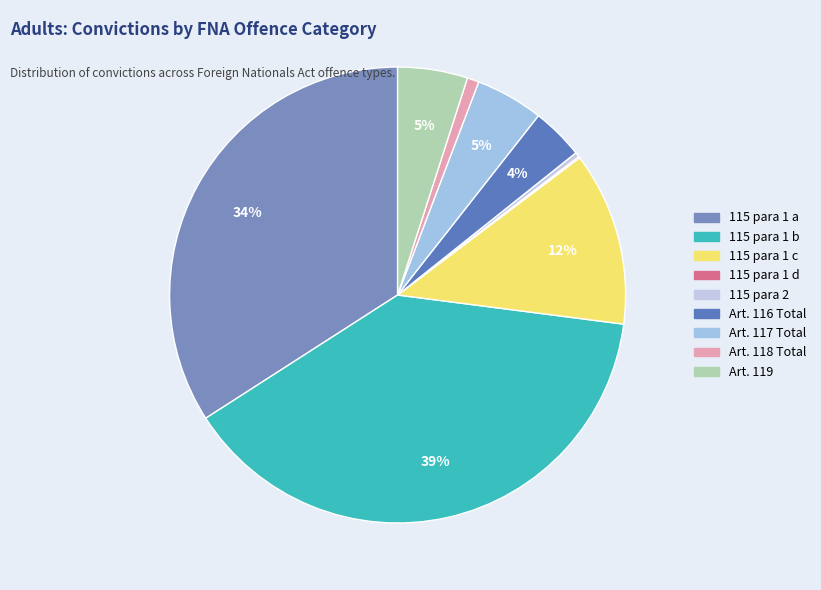

Count the number of slices in the pie.

9